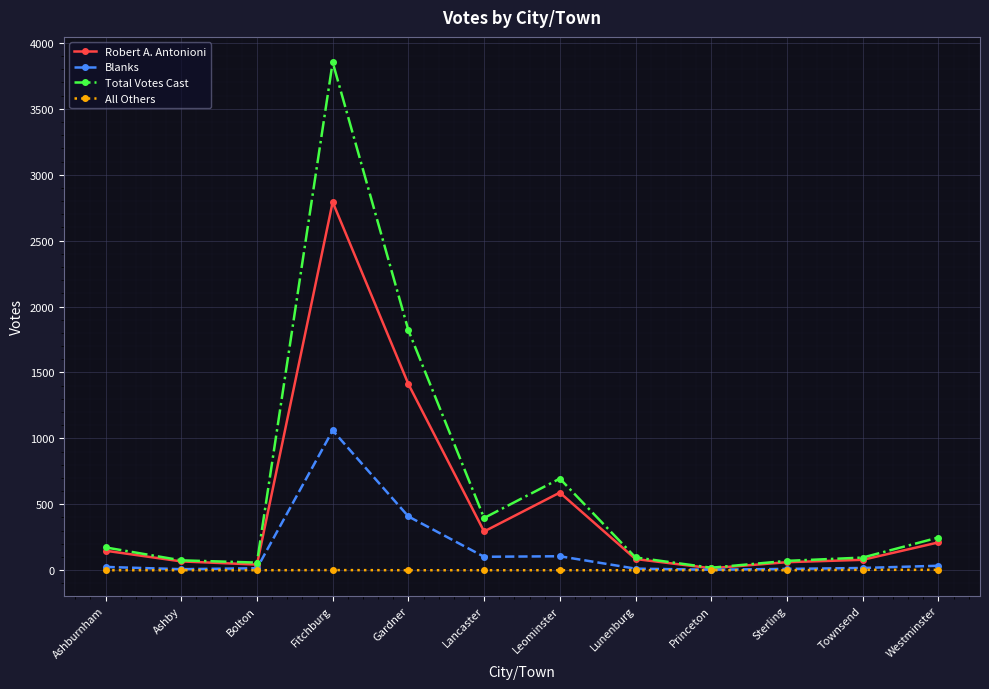

Which series has the largest range (max minus min)?

Total Votes Cast